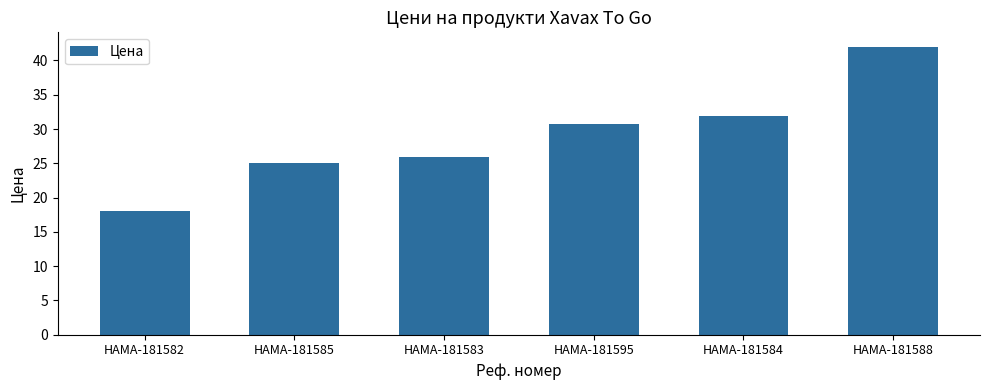

Does the chart contain any negative values?

No